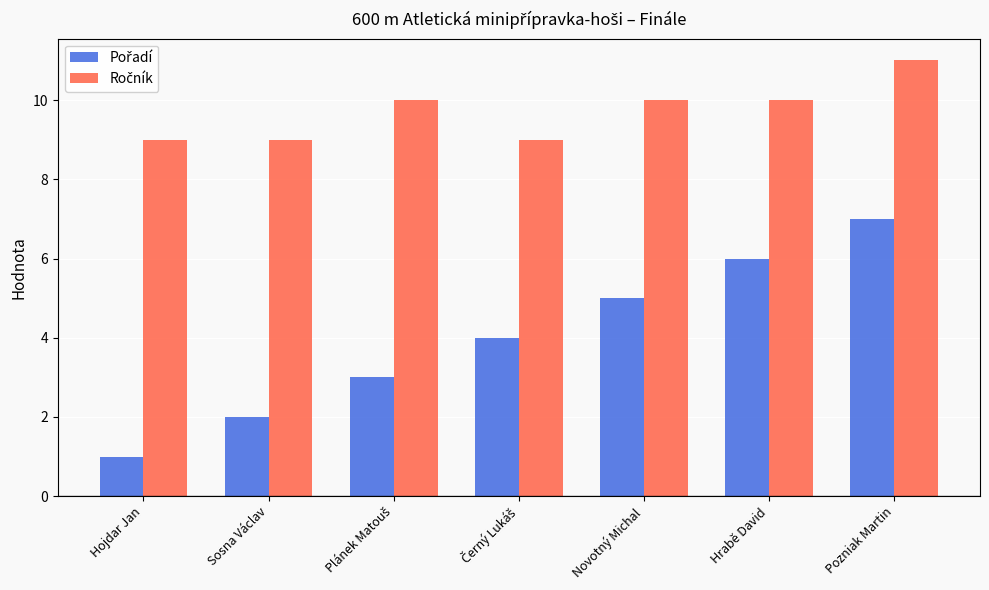

What is the label of the 1st bar from the right?

Pozniak Martin